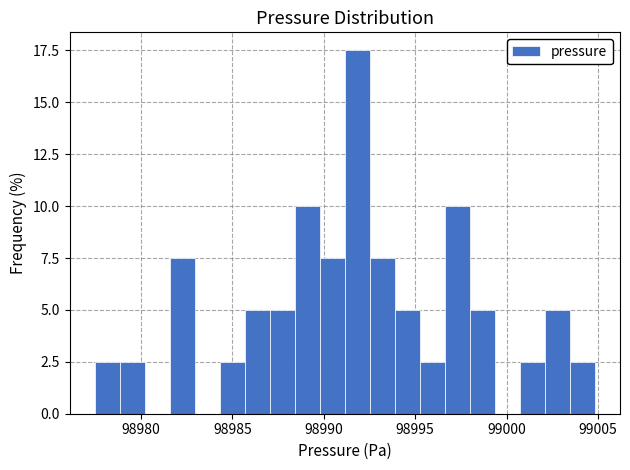

Read against the x-axis, roughly where is the centre of the tallest bar?

98992.0